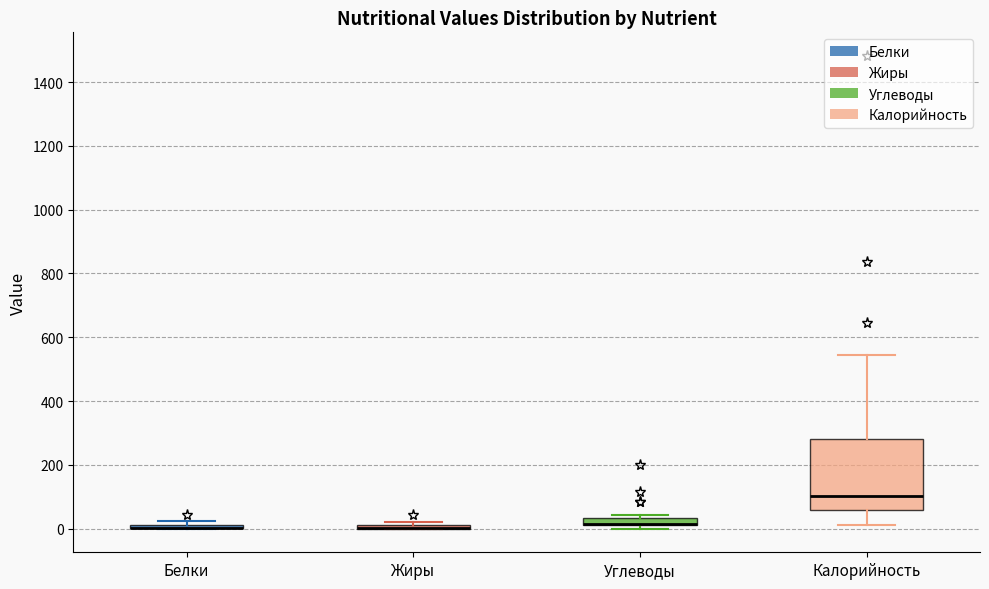

Comparing the boxes themselves (not the whiskers), which one is the tallest?

Калорийность